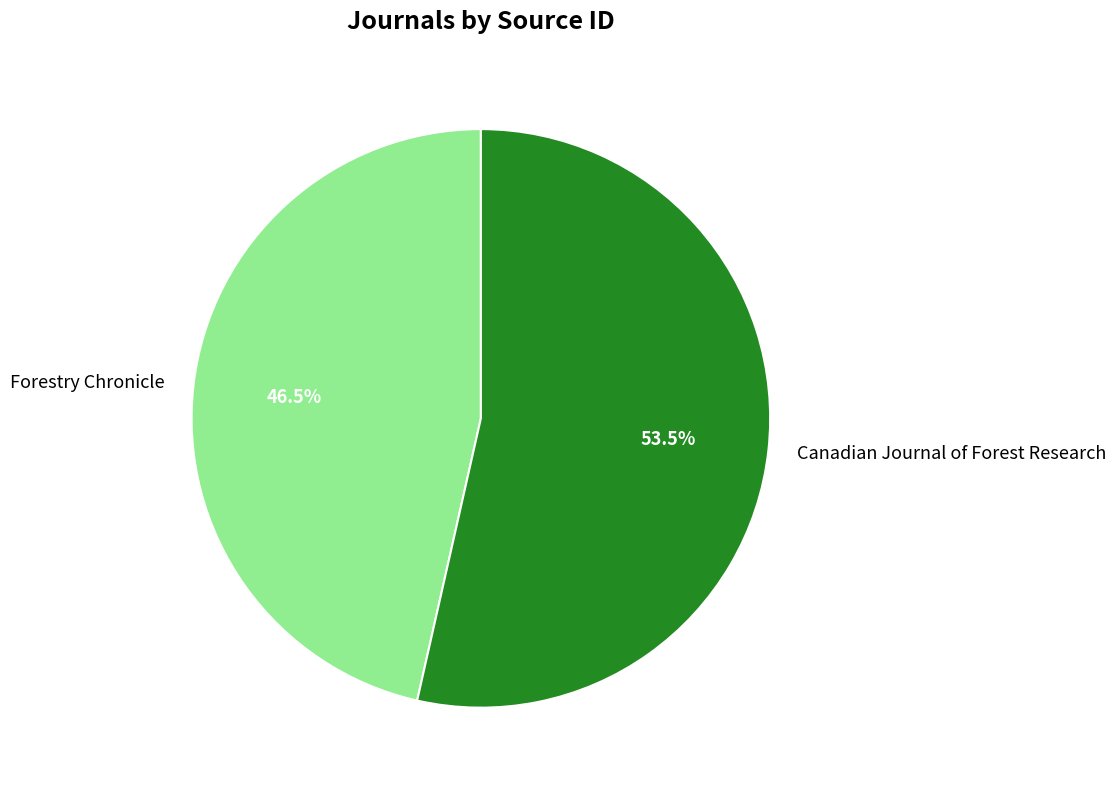

Approximately how many times larger is the value at Canadian Journal of Forest Research compared to Forestry Chronicle?

1.2